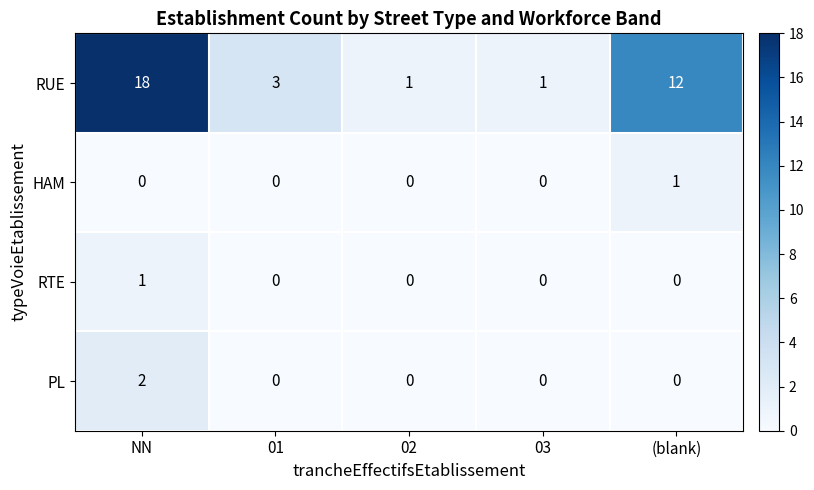

At which label does RUE first exceed 3?

NN